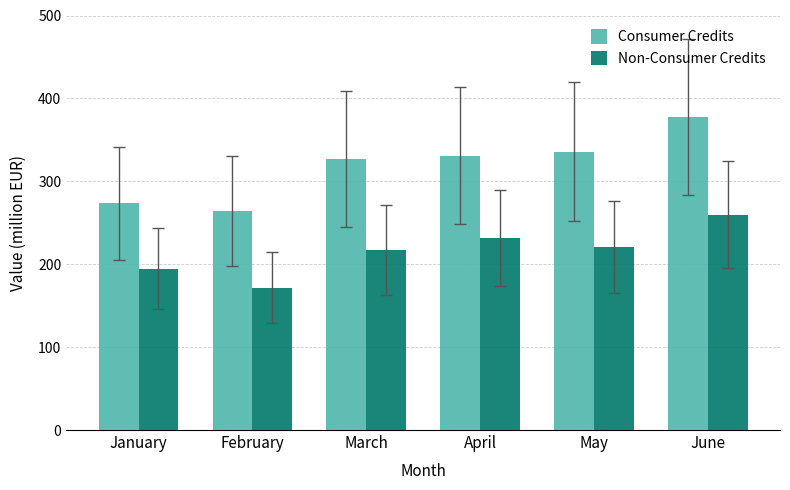

Which series changed the most between April and June?

Consumer Credits